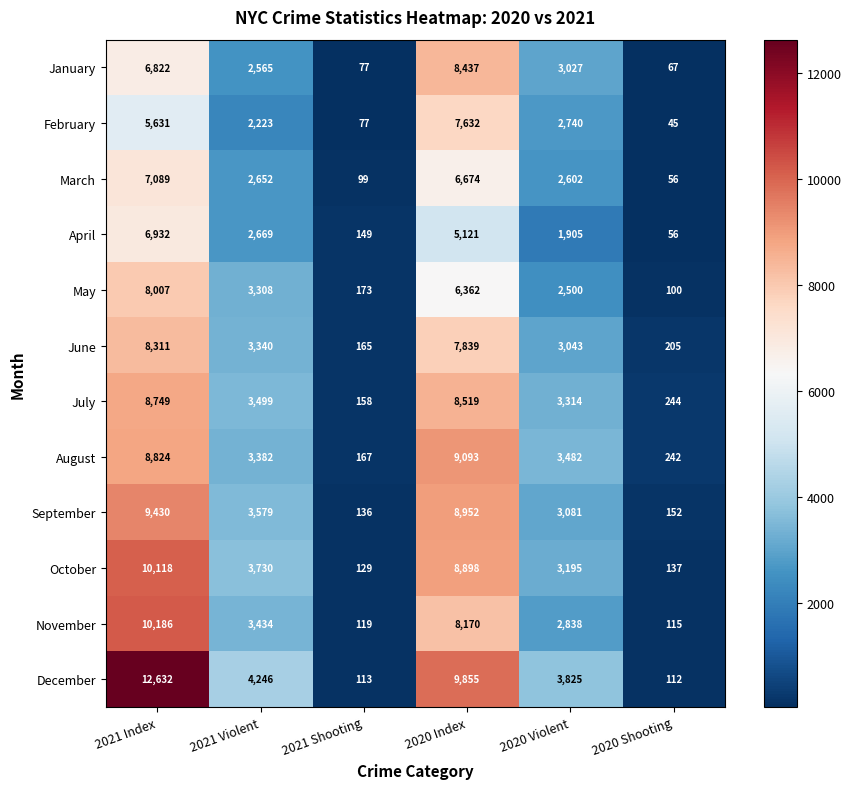

Is the value of November at 2020 Violent greater than the value of October at 2021 Index?

No